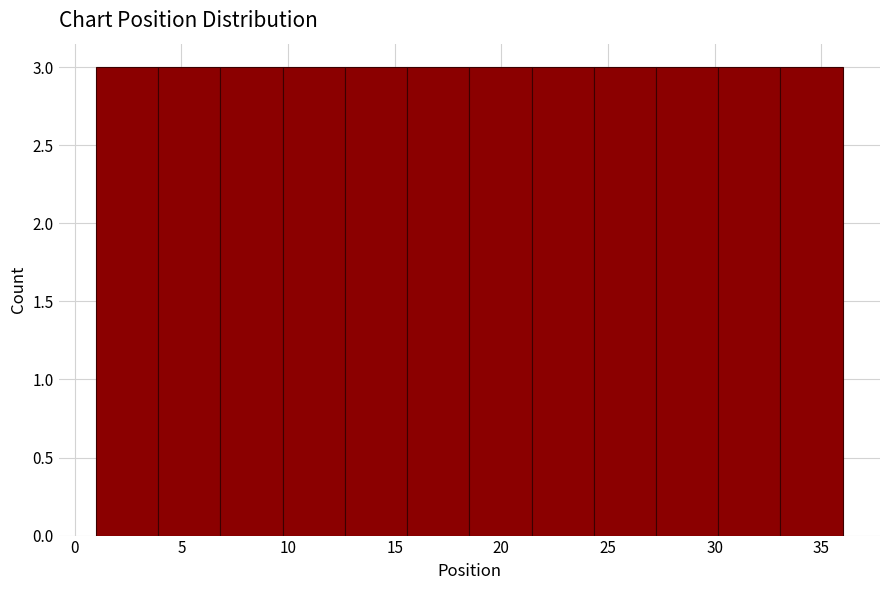

Reading left to right, list every bar in this chart as the range it spans on the x-axis followed by its height. Neither the bar edges nor the heights are printed on the chart, so give them approximately, as read against the axes.

1.0 to 4.0: 3
4.0 to 7.0: 3
7.0 to 10.0: 3
10.0 to 12.5: 3
12.5 to 15.5: 3
15.5 to 18.5: 3
18.5 to 21.5: 3
21.5 to 24.5: 3
24.5 to 27.5: 3
27.5 to 30.0: 3
30.0 to 33.0: 3
33.0 to 36.0: 3